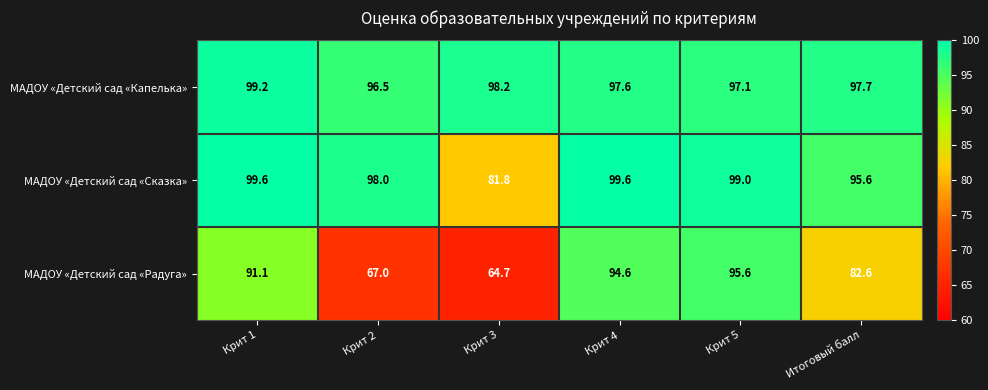

Reading left to right, list all the values displayed in this chart.

МАДОУ «Детский сад «Капелька»: 99.2	96.5	98.2	97.6	97.1	97.7
МАДОУ «Детский сад «Сказка»: 99.6	98.0	81.8	99.6	99.0	95.6
МАДОУ «Детский сад «Радуга»: 91.1	67.0	64.7	94.6	95.6	82.6